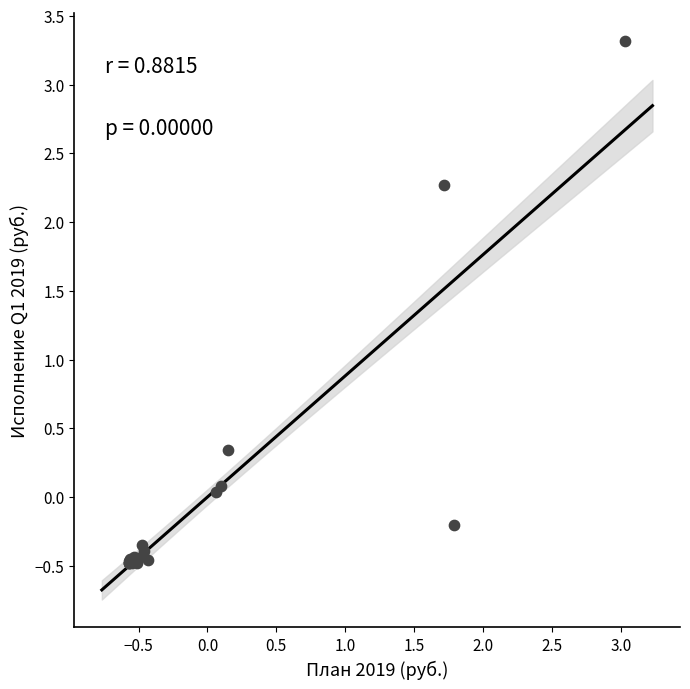

What Y value in the scatter plot is closest to 1?

0.3